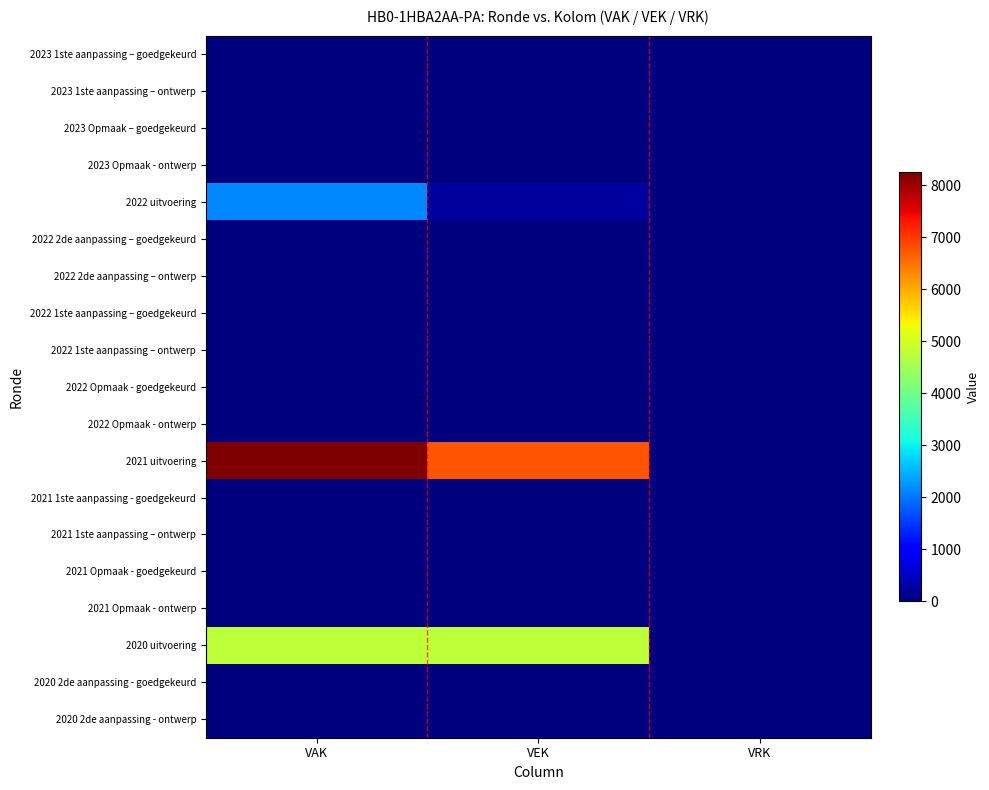

What is the spread (max minus min) of values at VAK?

8250